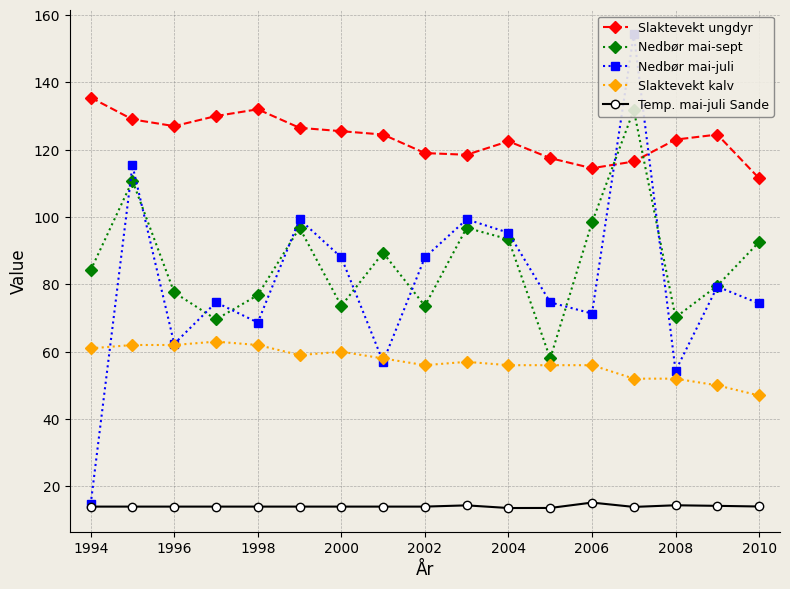

True or false: Slaktevekt ungdyr has more than 1 points higher than both neighbors.

True